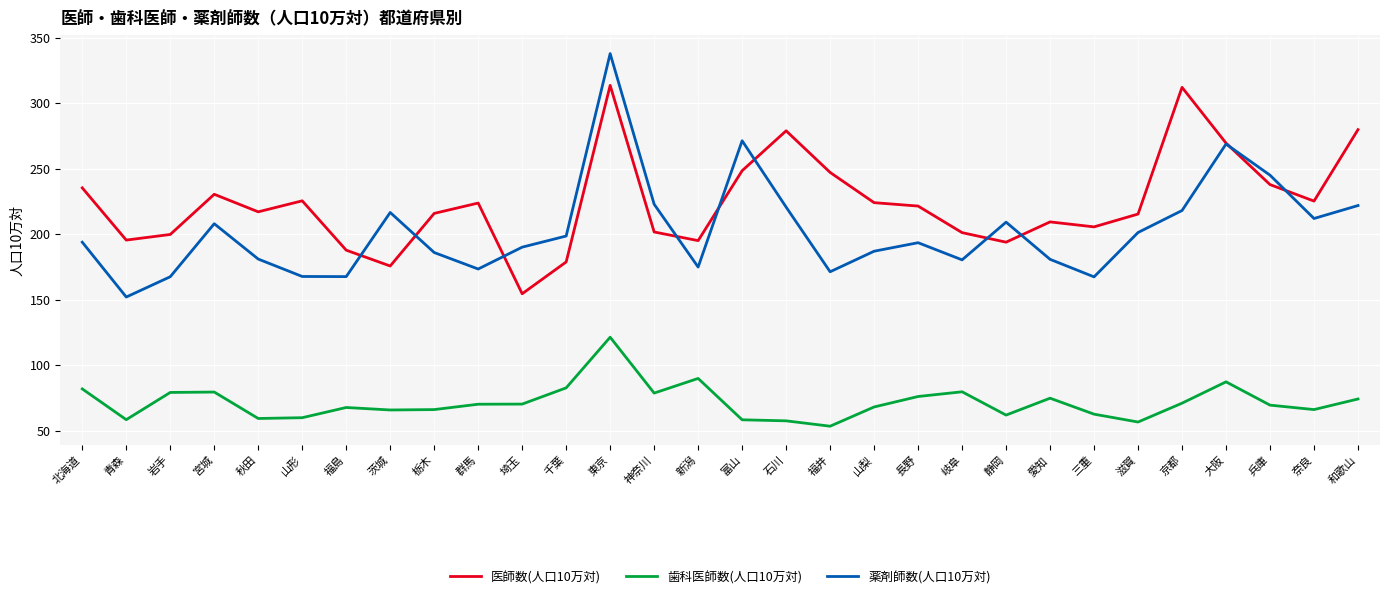

What is the sum of all 歯科医師数(人口10万対) values?

2145.1